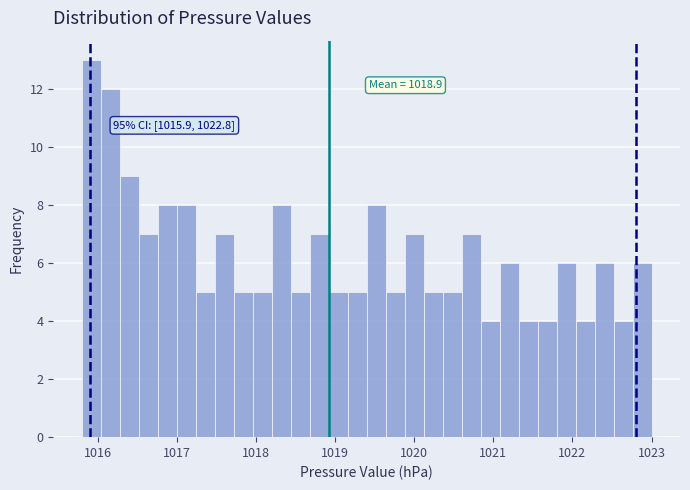

Read against the x-axis, roughly where is the centre of the tallest bar?

1015.9